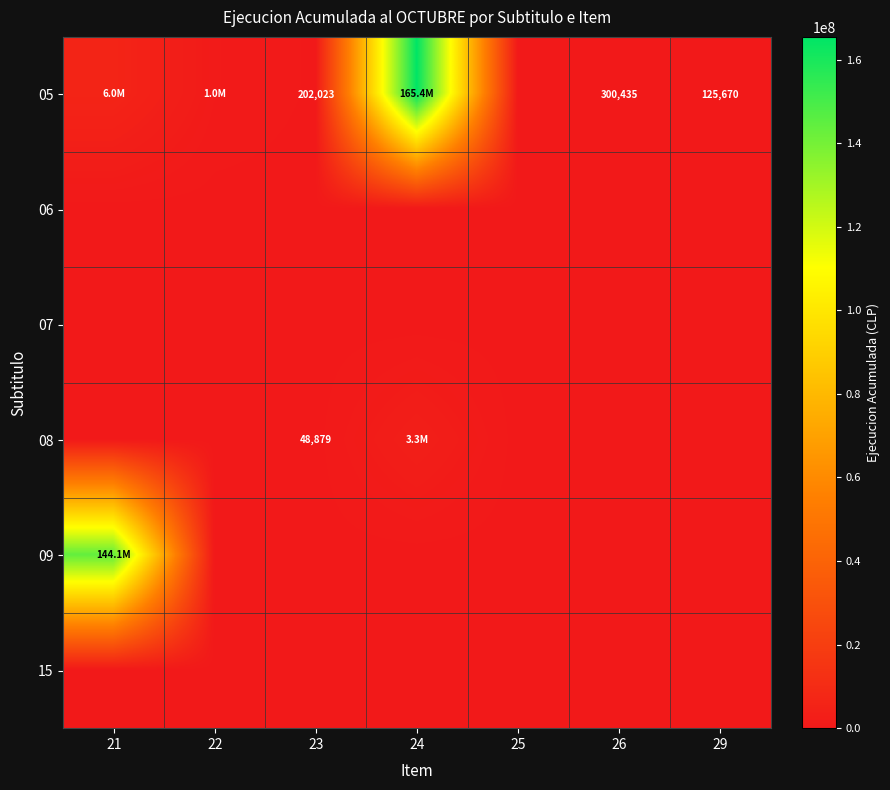

Which series has the widest spread of values?

05